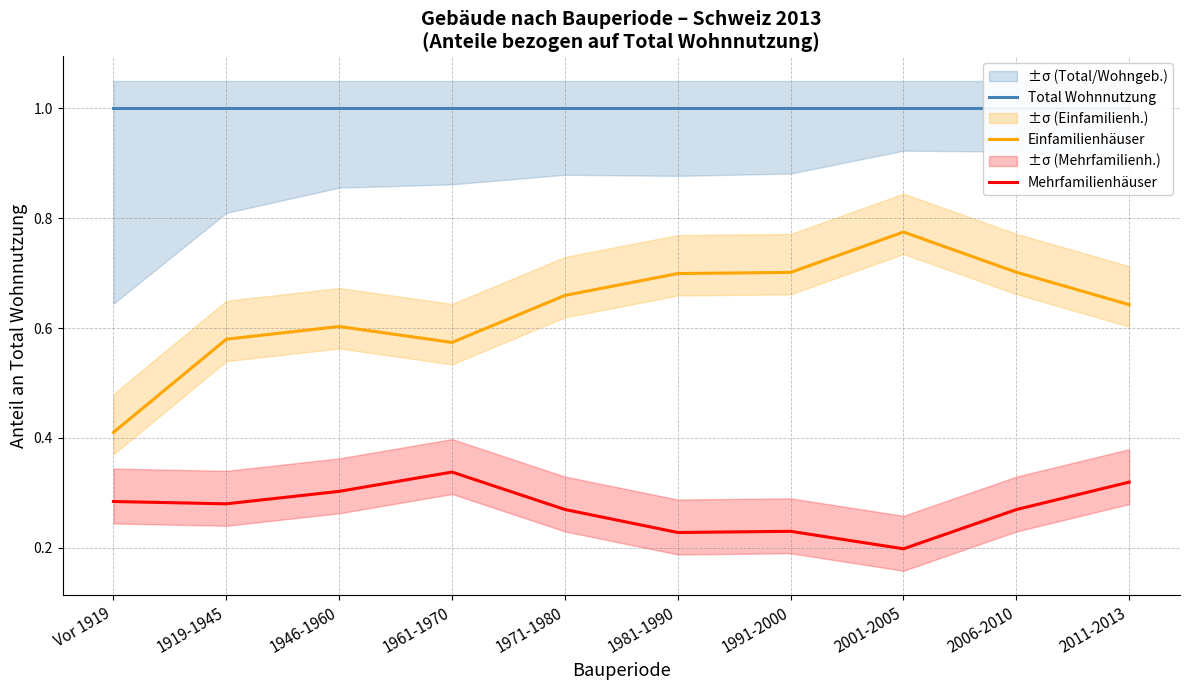

True or false: Mehrfamilienhäuser and Einfamilienhäuser intersect in this chart.

False